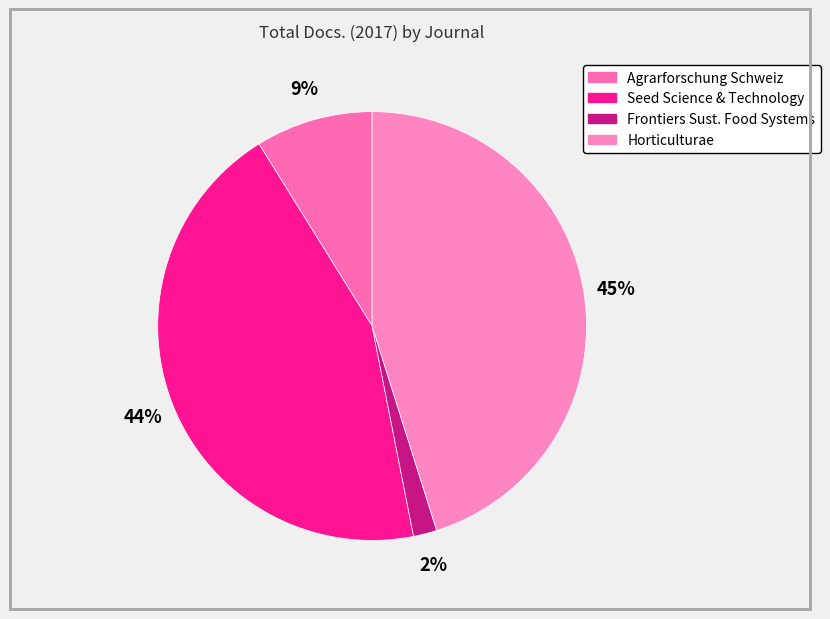

How many slices are in this pie chart?

4